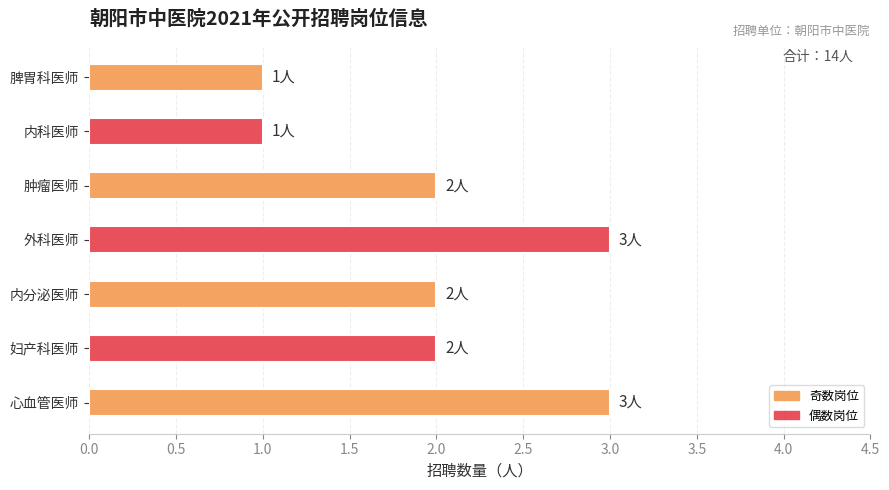

Reading bottom to top, extract all data points from this chart.

3	2	2	3	2	1	1